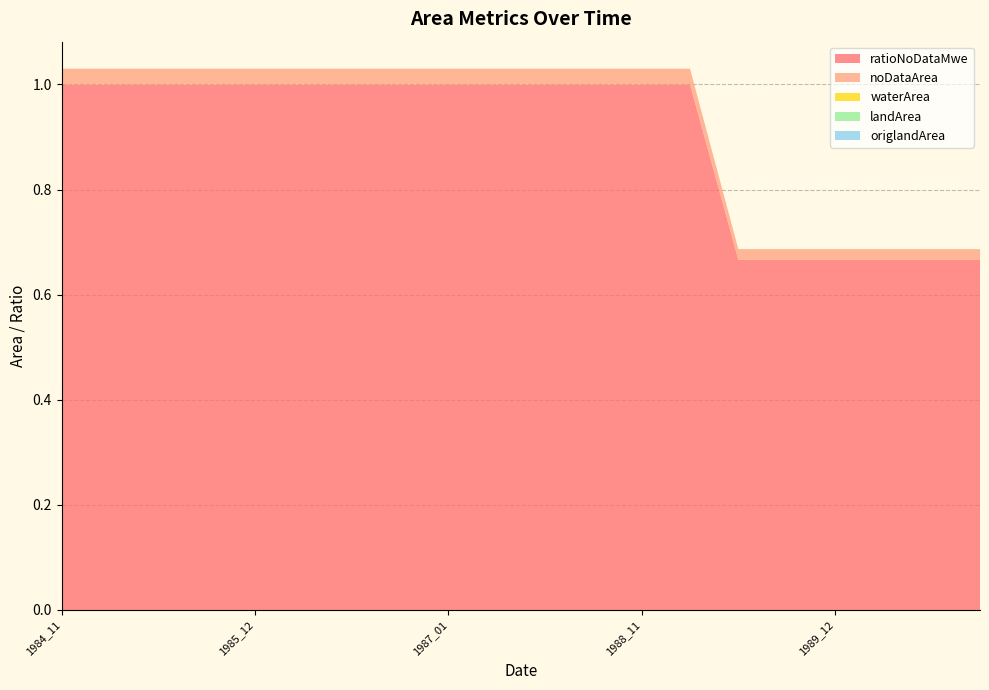

Reading left to right, extract all data points from this chart.

ratioNoDataMwe: 1.0	1.0	1.0	1.0	1.0	1.0	1.0	1.0	1.0	1.0	1.0	1.0	1.0	1.0	0.7	0.7	0.7	0.7	0.7	0.7
noDataArea: 0.0	0.0	0.0	0.0	0.0	0.0	0.0	0.0	0.0	0.0	0.0	0.0	0.0	0.0	0.0	0.0	0.0	0.0	0.0	0.0
waterArea: 0.0	0.0	0.0	0.0	0.0	0.0	0.0	0.0	0.0	0.0	0.0	0.0	0.0	0.0	0.0	0.0	0.0	0.0	0.0	0.0
landArea: 0.0	0.0	0.0	0.0	0.0	0.0	0.0	0.0	0.0	0.0	0.0	0.0	0.0	0.0	0.0	0.0	0.0	0.0	0.0	0.0
origlandArea: 0.0	0.0	0.0	0.0	0.0	0.0	0.0	0.0	0.0	0.0	0.0	0.0	0.0	0.0	0.0	0.0	0.0	0.0	0.0	0.0